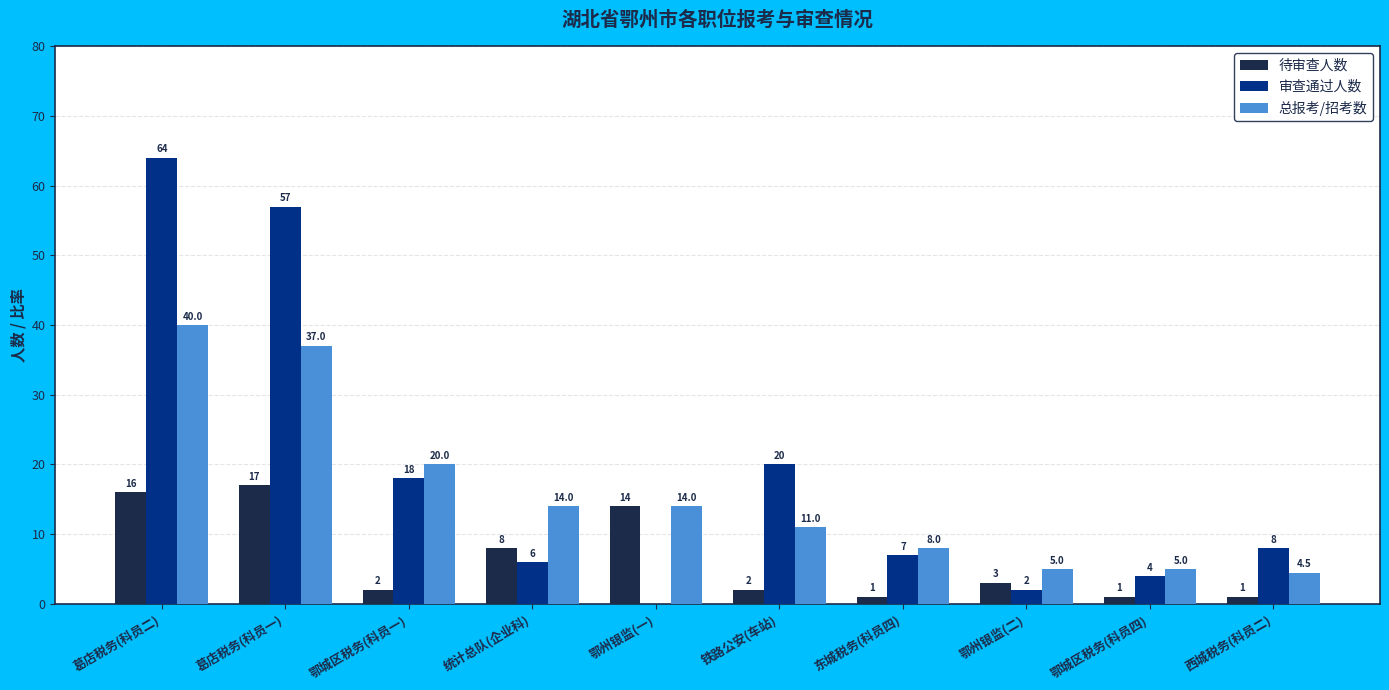

True or false: 待审查人数 has a value of 1.0 at 鄂城区税务(科员四).

True